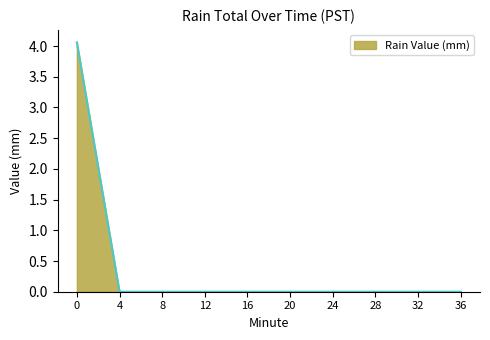

The value at 12 is 0.0. True or false?

True